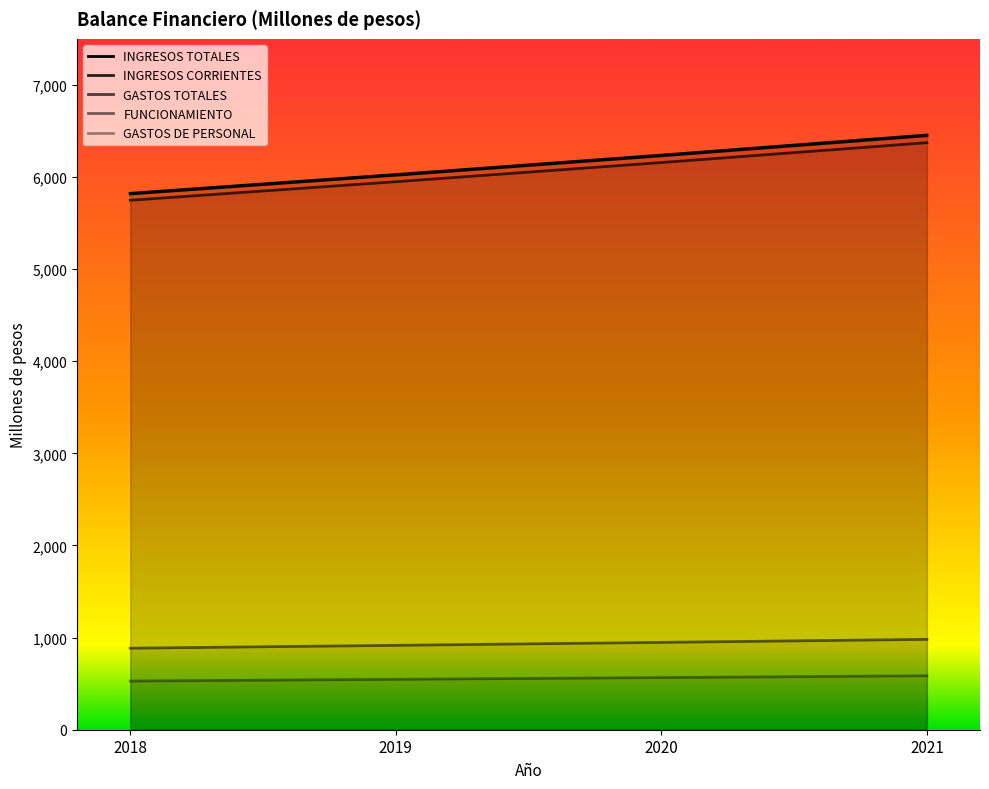

Rank the series at 2019 from lowest to highest value.

GASTOS DE PERSONAL, FUNCIONAMIENTO, INGRESOS TOTALES, GASTOS TOTALES, INGRESOS CORRIENTES